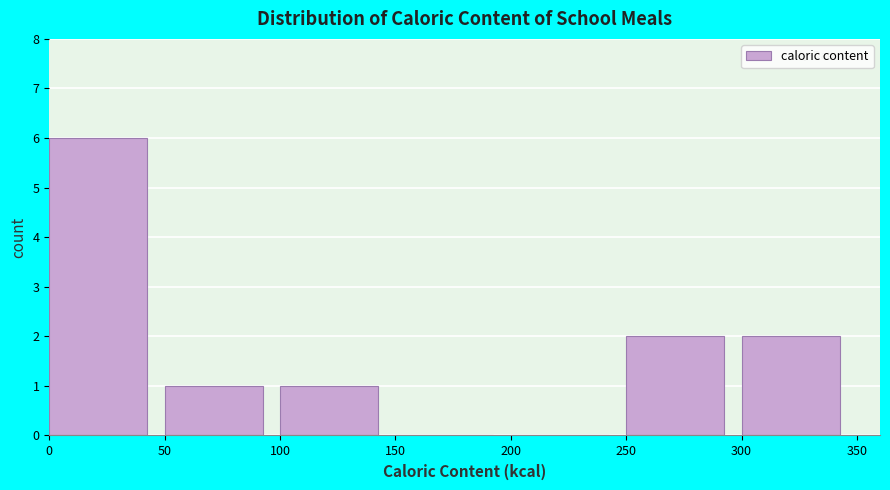

Reading left to right, list every bar in this chart as the range it spans on the x-axis followed by its height. The values are not printed on the chart, so give them approximately, as read against the axis.

0 to 50: 6
50 to 100: 1
100 to 150: 1
150 to 200: 0
200 to 250: 0
250 to 300: 2
300 to 350: 2